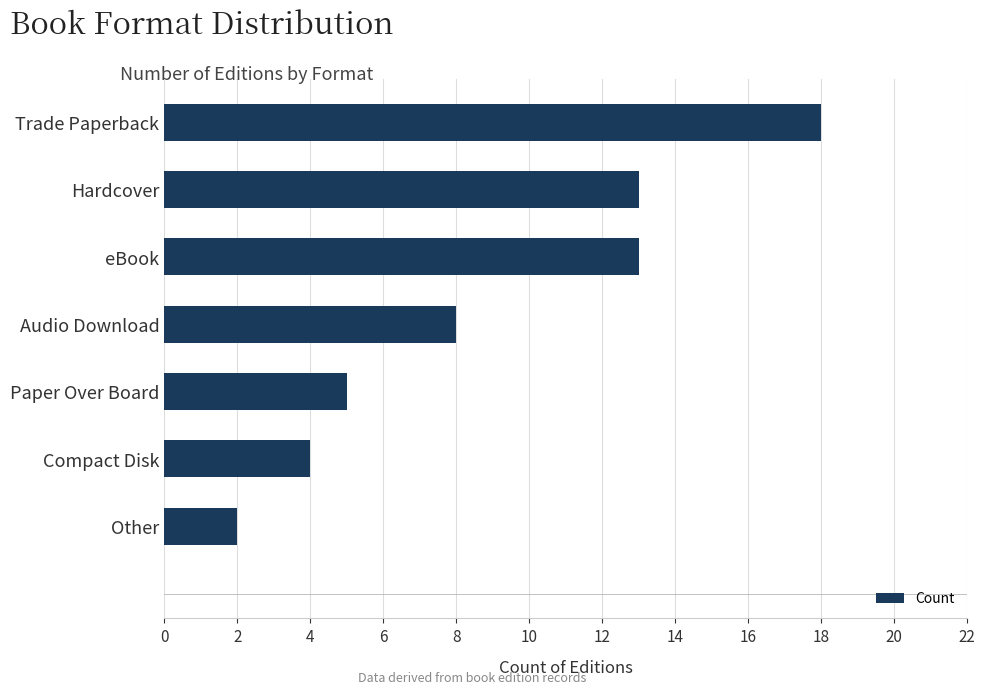

At which label is the value closest to 10?

Audio Download